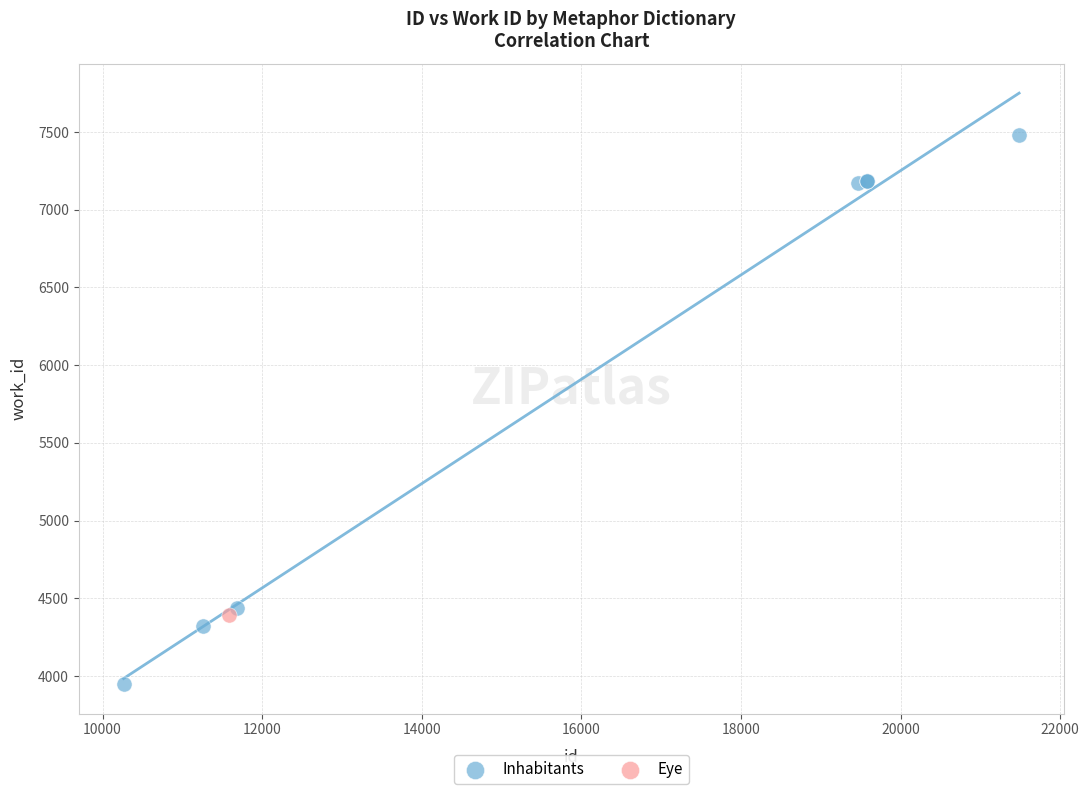

What are all the series names shown in the legend?

Inhabitants, Eye